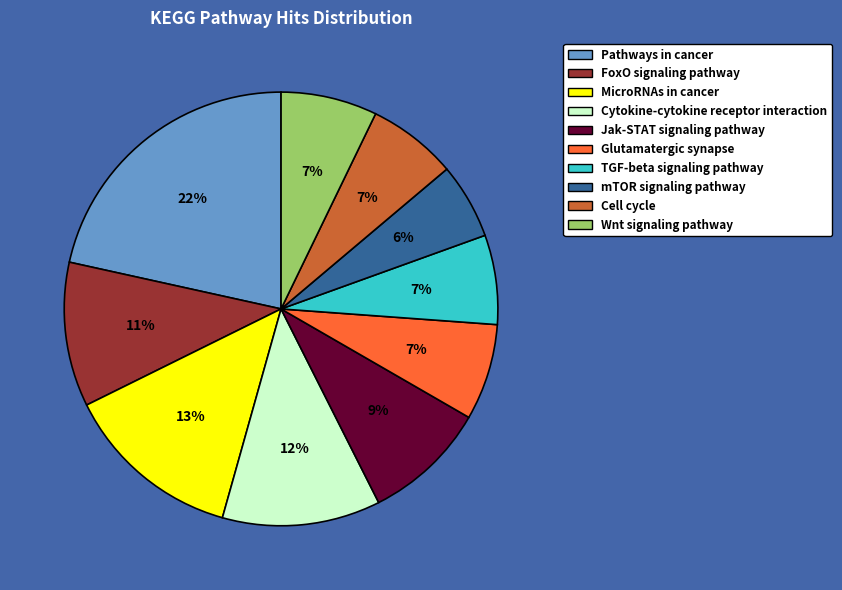

To the nearest percent, what percentage of the pie is mTOR signaling pathway?

6%